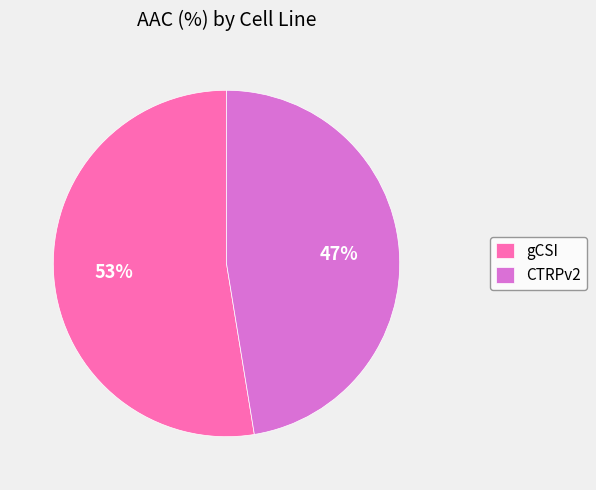

To the nearest percent, what percentage of the pie is CTRPv2?

47%